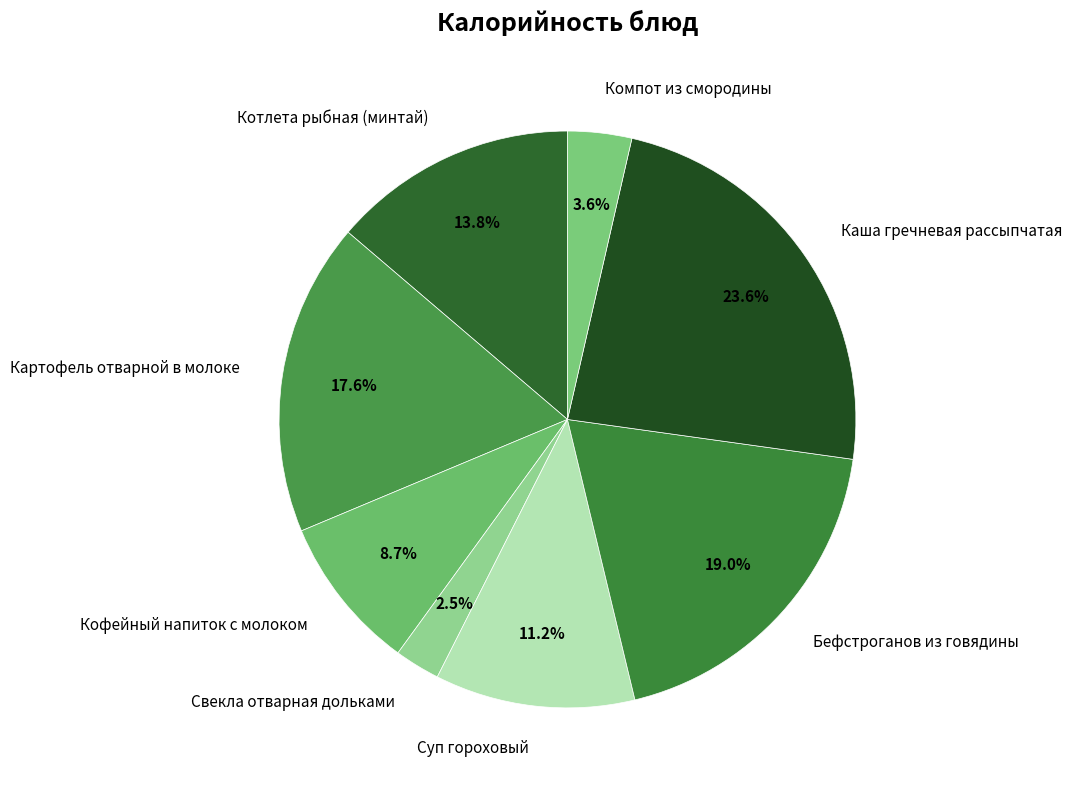

Which category has the smallest portion of the pie?

Свекла отварная дольками